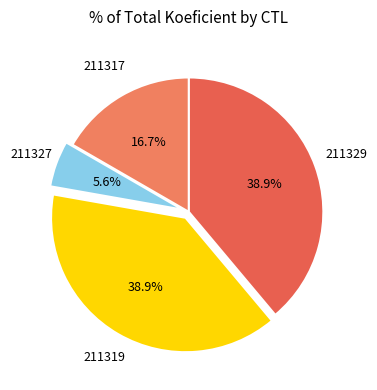

Count the number of slices in the pie.

4